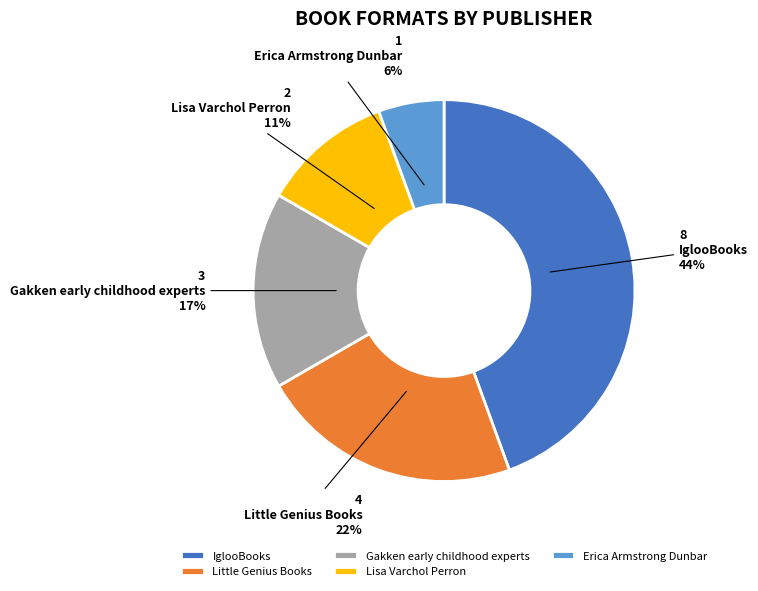

Which category has the smallest portion of the pie?

Erica Armstrong Dunbar